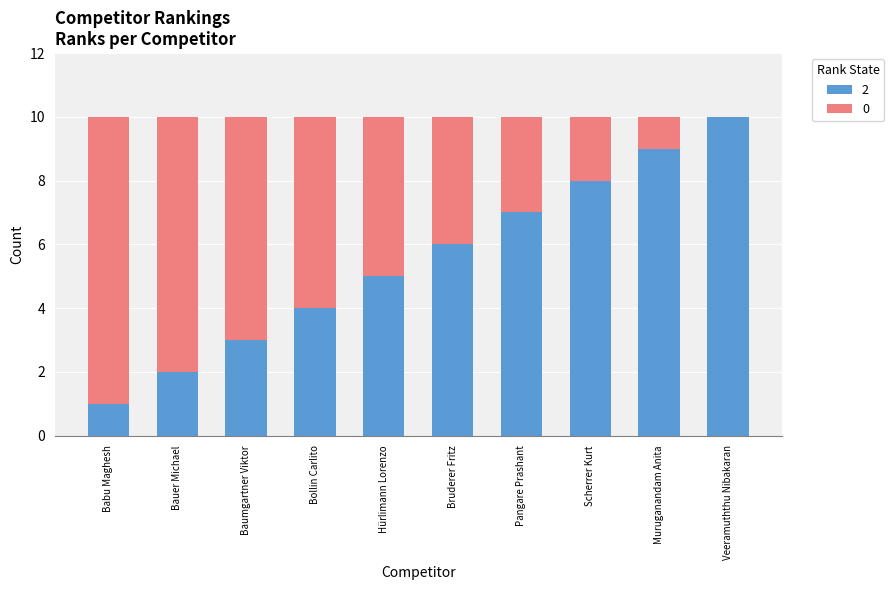

Which category has the highest value in the 2 series?

Veeramuththu Nibakaran